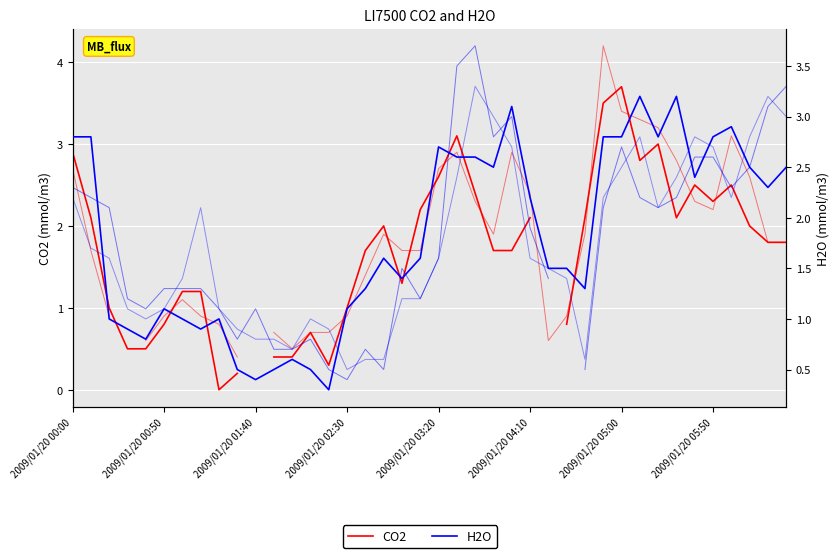

What are all the series names shown in the legend?

CO2, H2O